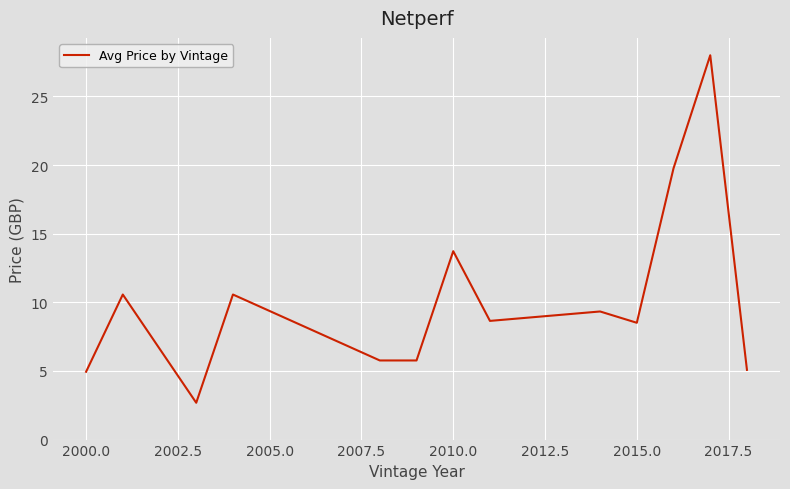

What is the difference between the maximum and minimum values?

25.3